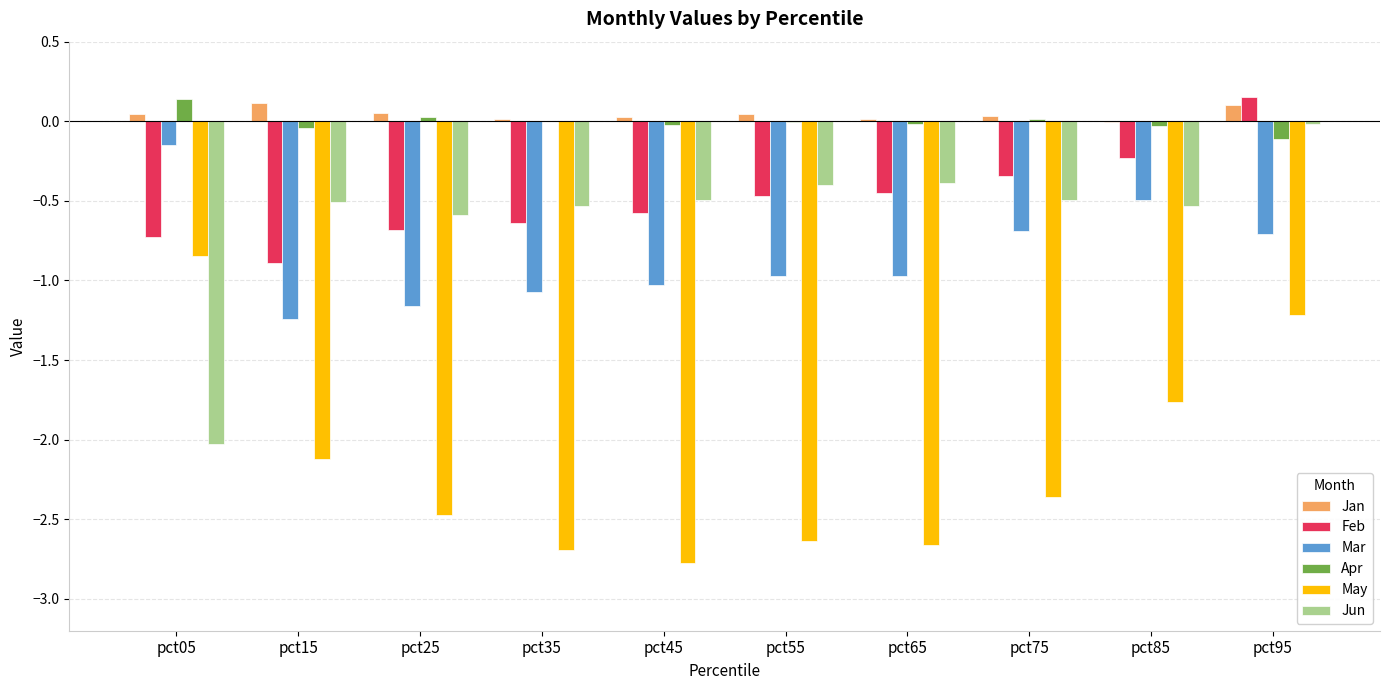

At which category is the sum across all series the highest?

pct95